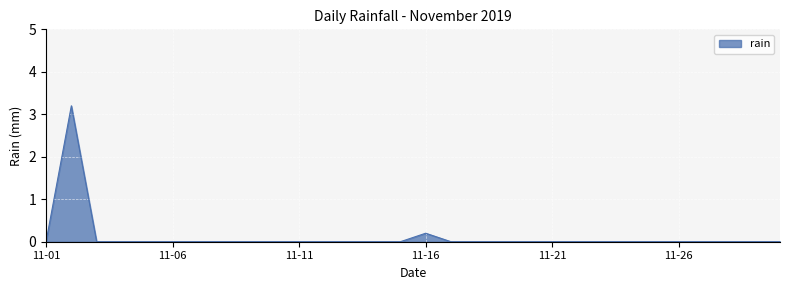

What is the difference between the maximum and minimum values?

3.2